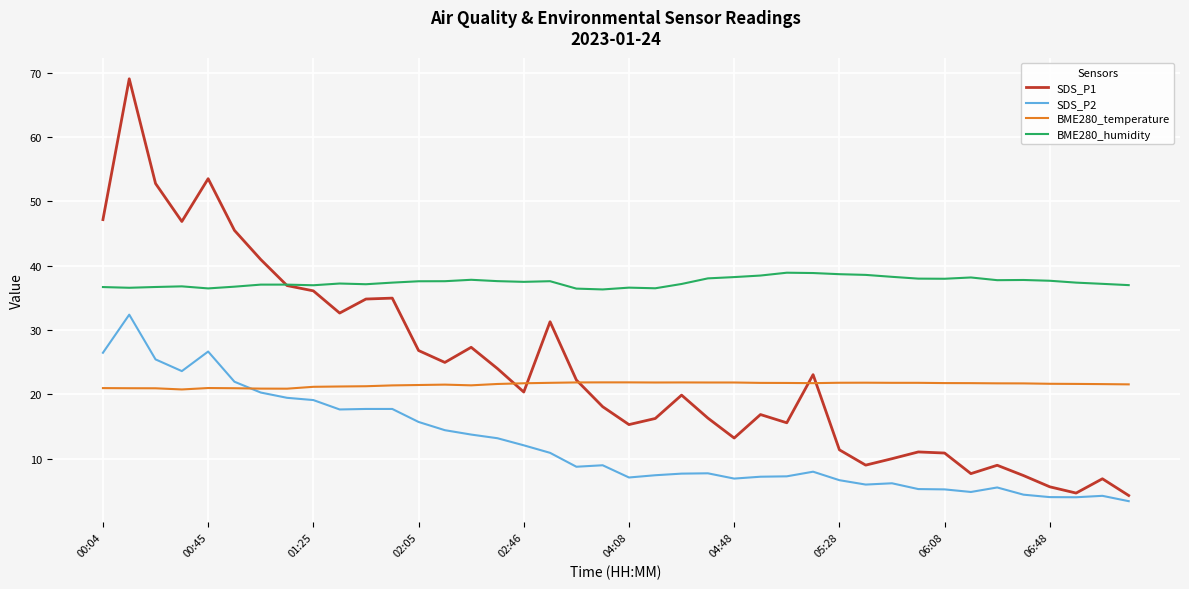

Count the number of data series in this chart.

4